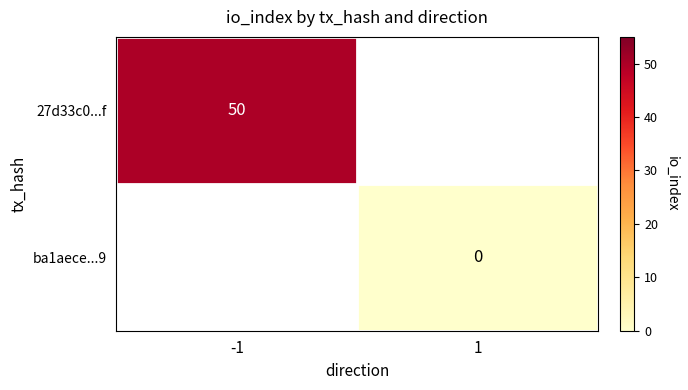

How many data points does each series have?

2